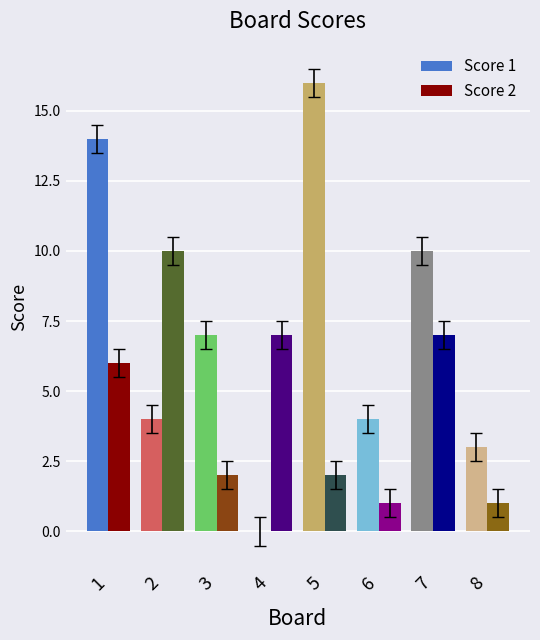

What is the maximum value for Score 2?

10